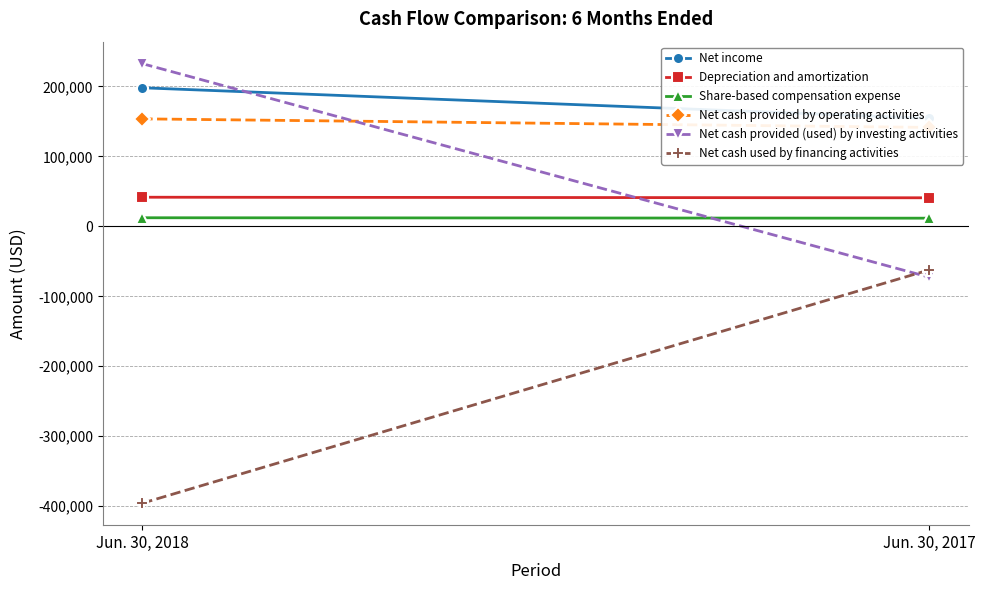

Is this an area chart (filled region under the line)?

No